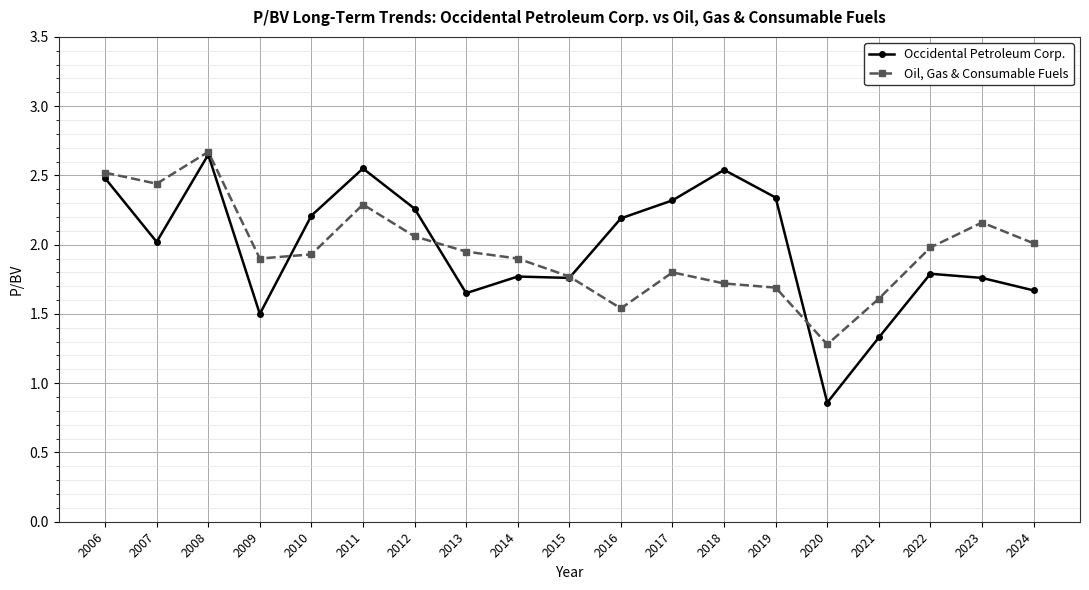

At which label is Oil, Gas & Consumable Fuels closest to 1?

2020